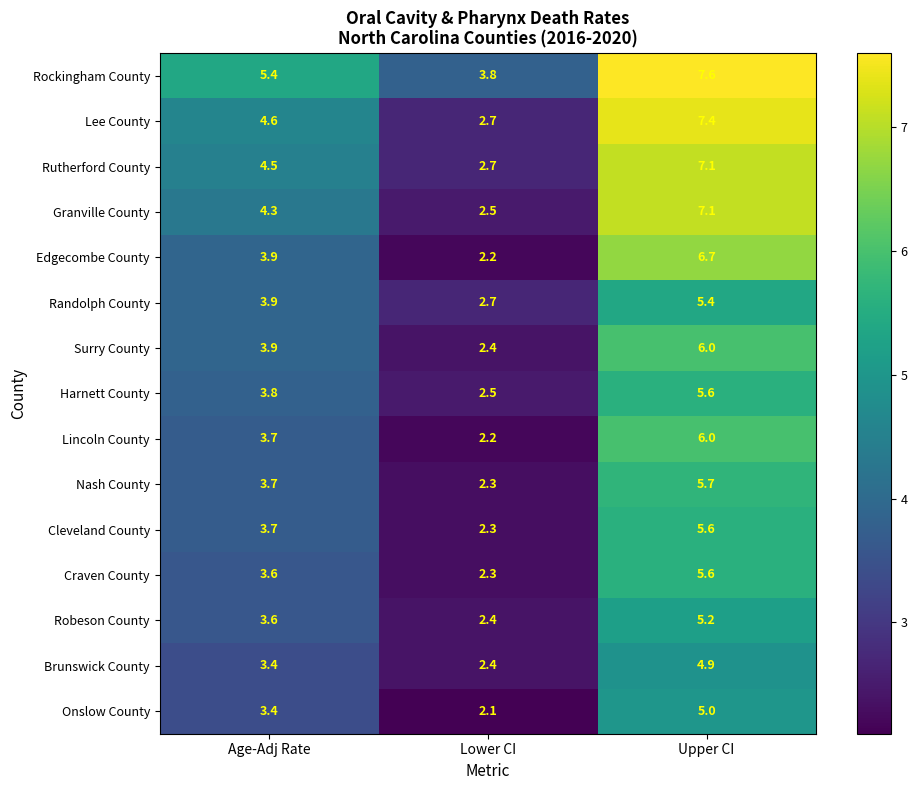

At which label does Brunswick County first exceed 3?

Age-Adj Rate